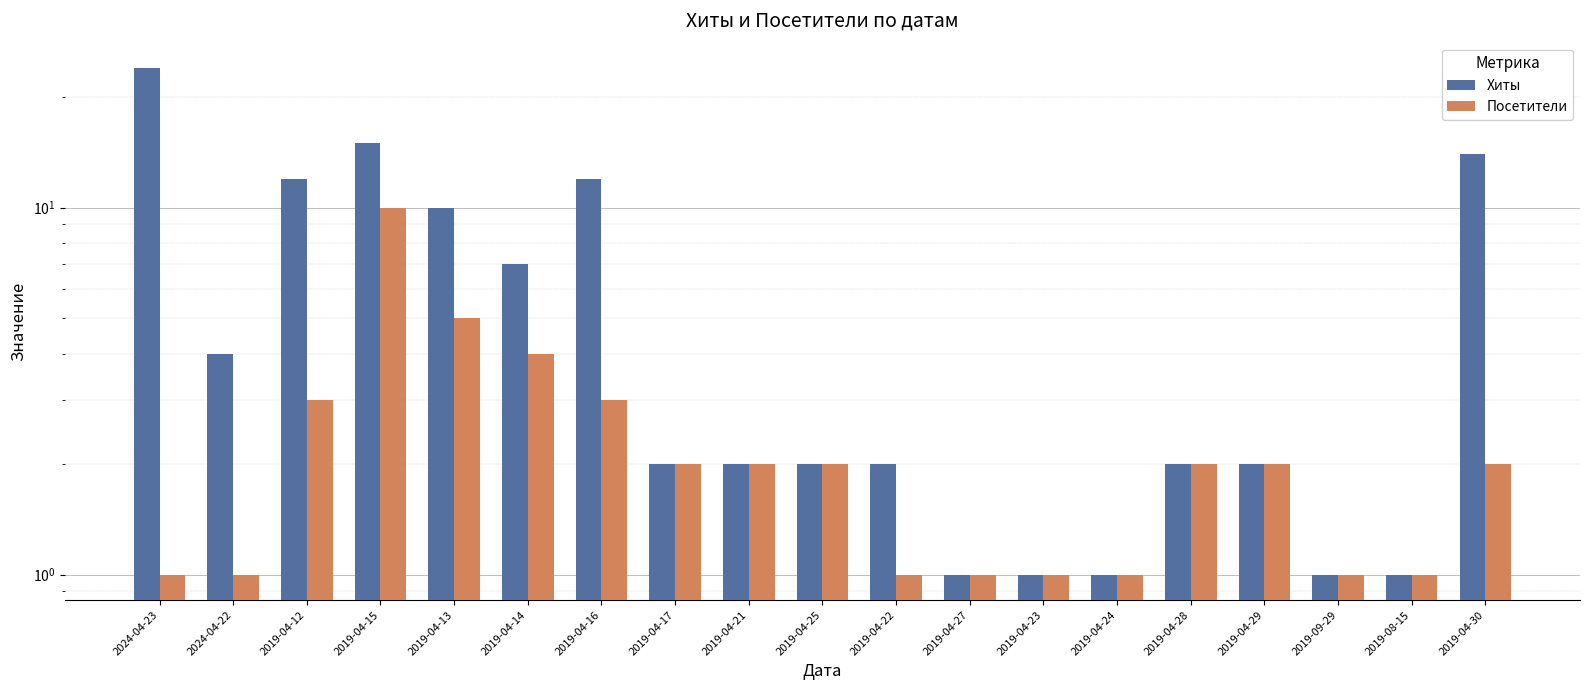

At how many categories does at least one series exceed 15?

1